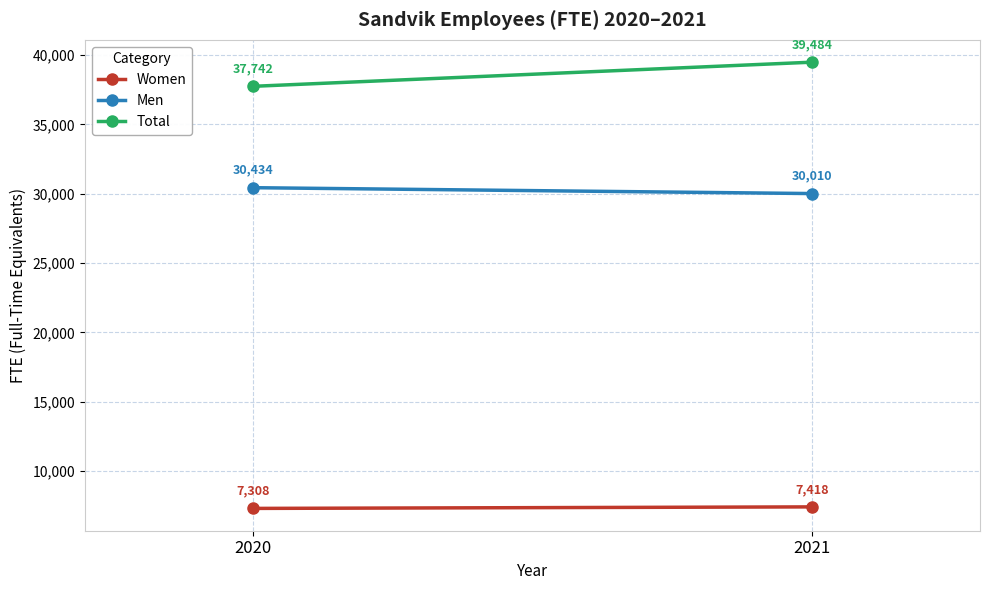

Rank the categories by Men value from highest to lowest.

2020, 2021